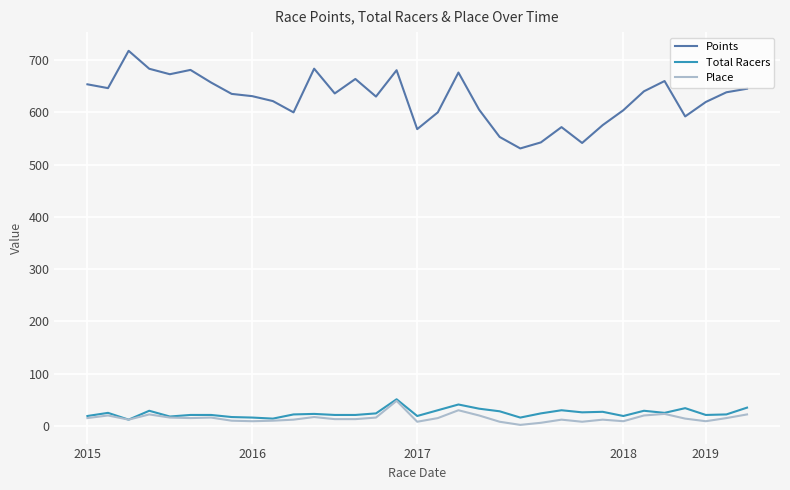

What is the sum of all Total Racers values?

813.0